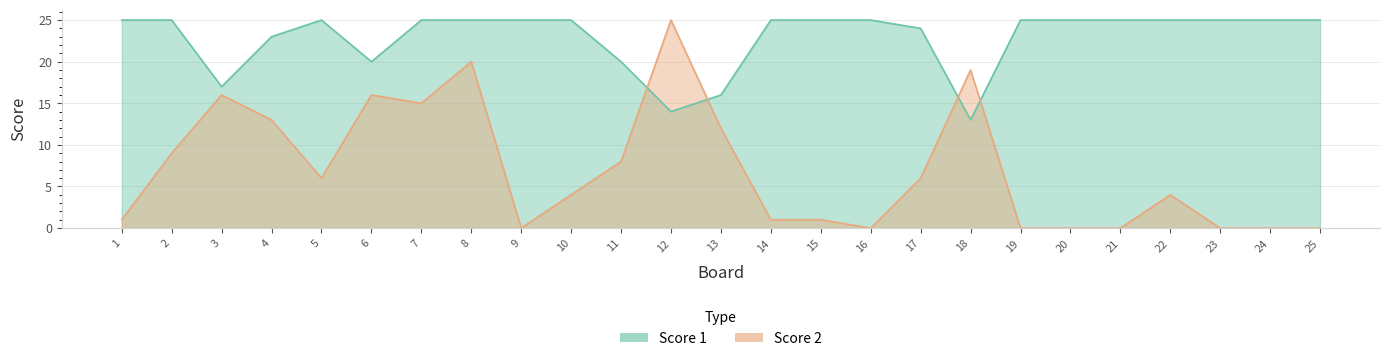

Reading left to right, what are all the values shown in this chart?

Score 1: 25	25	17	23	25	20	25	25	25	25	20	14	16	25	25	25	24	13	25	25	25	25	25	25	25
Score 2: 1	9	16	13	6	16	15	20	0	4	8	25	12	1	1	0	6	19	0	0	0	4	0	0	0